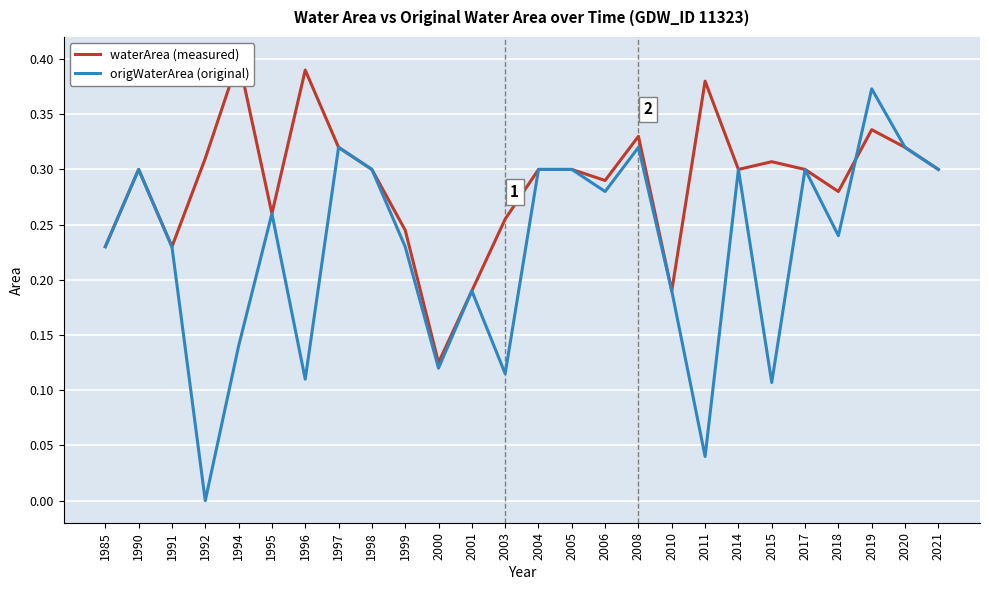

What is the total value across all series at 2017?

0.6